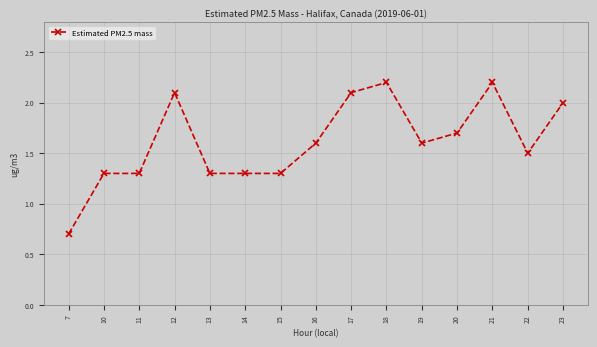

Which category has the lowest value across all series?

7